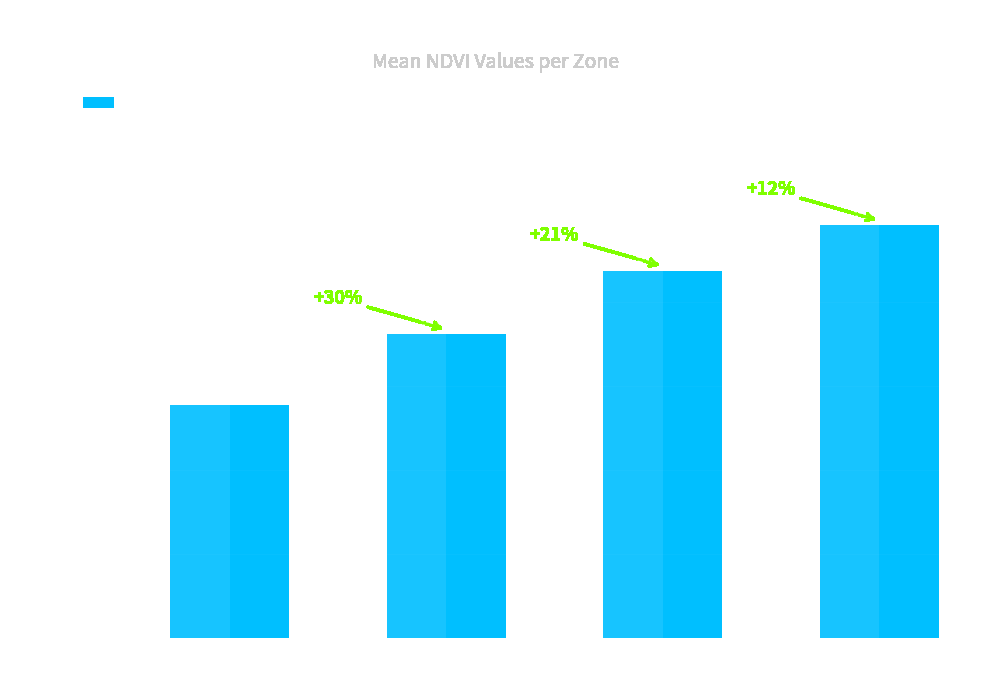

What is the difference between the maximum and minimum values?

0.1